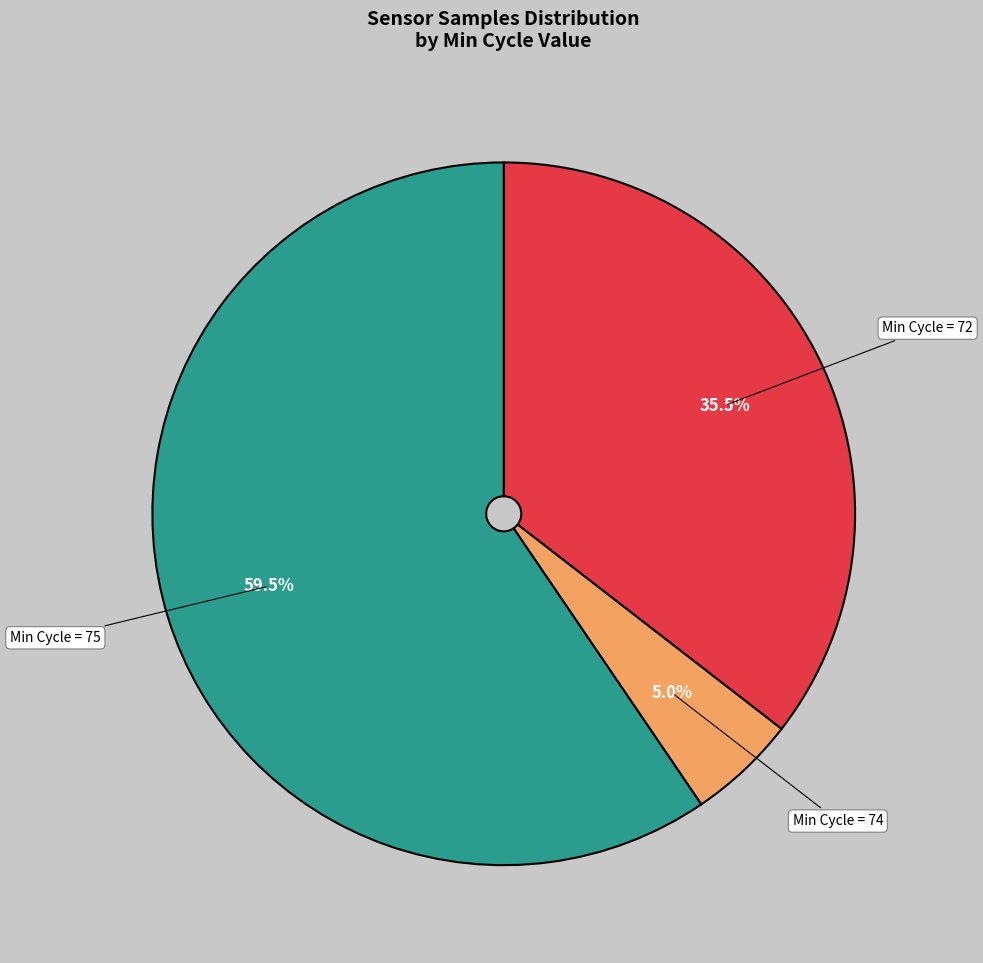

Is there any slice that represents more than half of the pie?

Yes